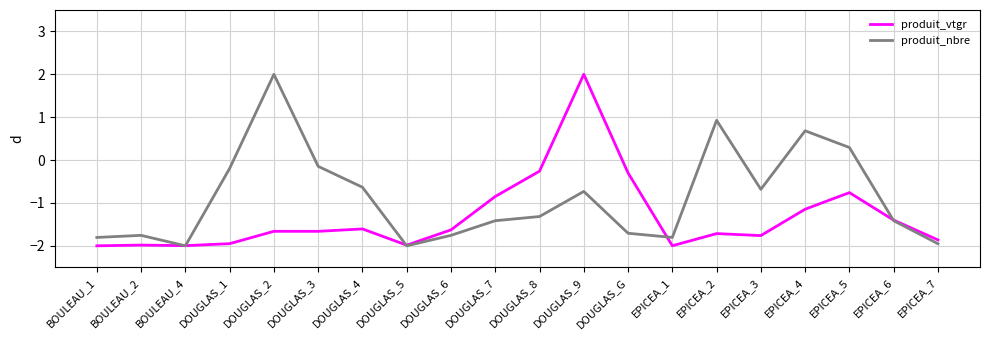

What are all the series names shown in the legend?

produit_vtgr, produit_nbre